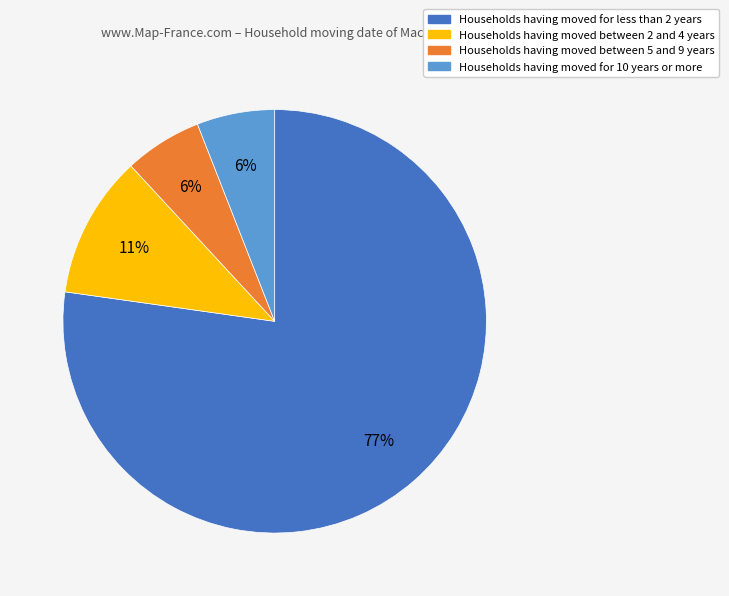

Is there any slice that represents more than half of the pie?

Yes